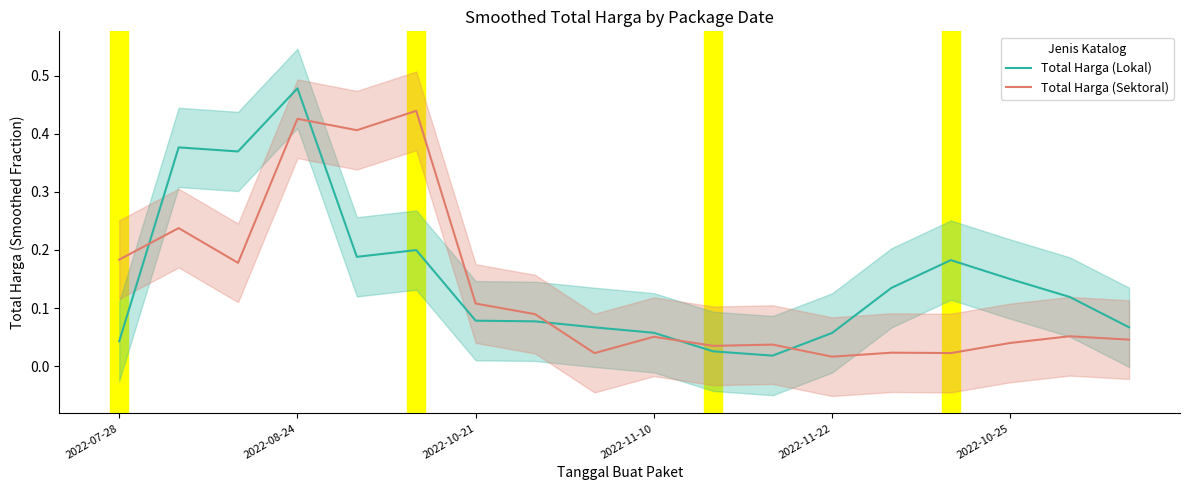

What are all the series names shown in the legend?

Total Harga (Lokal), Total Harga (Sektoral)